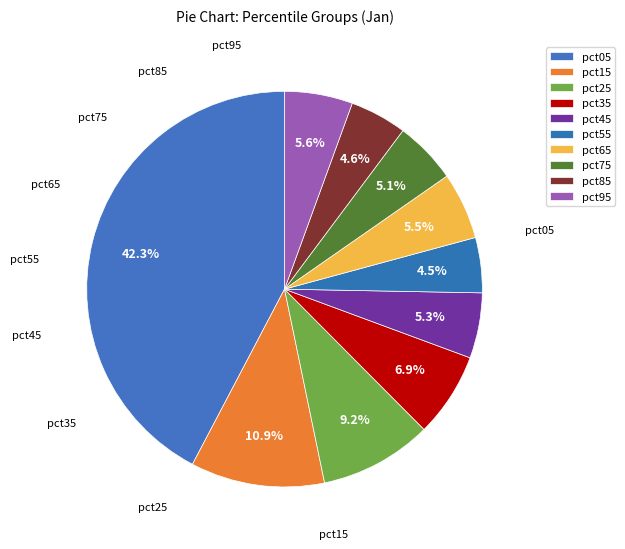

Is pct95 the majority of the pie?

No